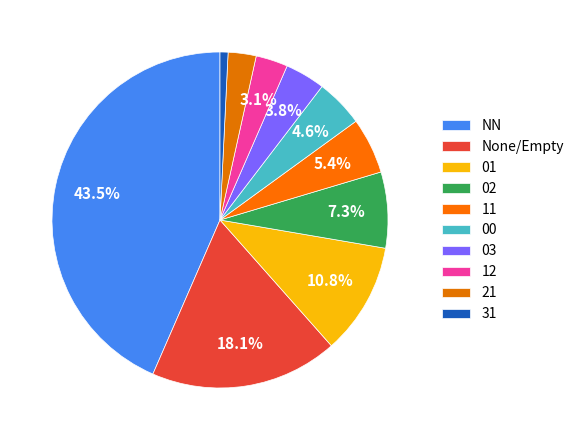

Count the number of slices in the pie.

10